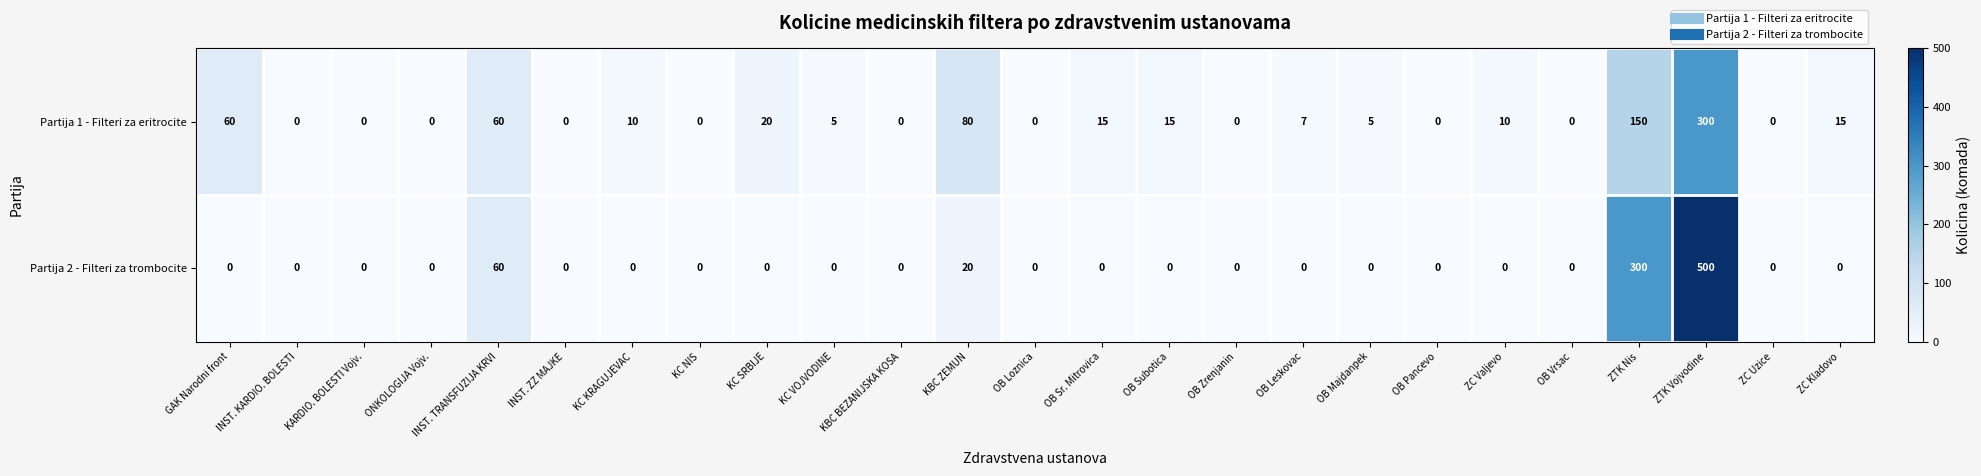

What is the maximum value shown in the chart?

500